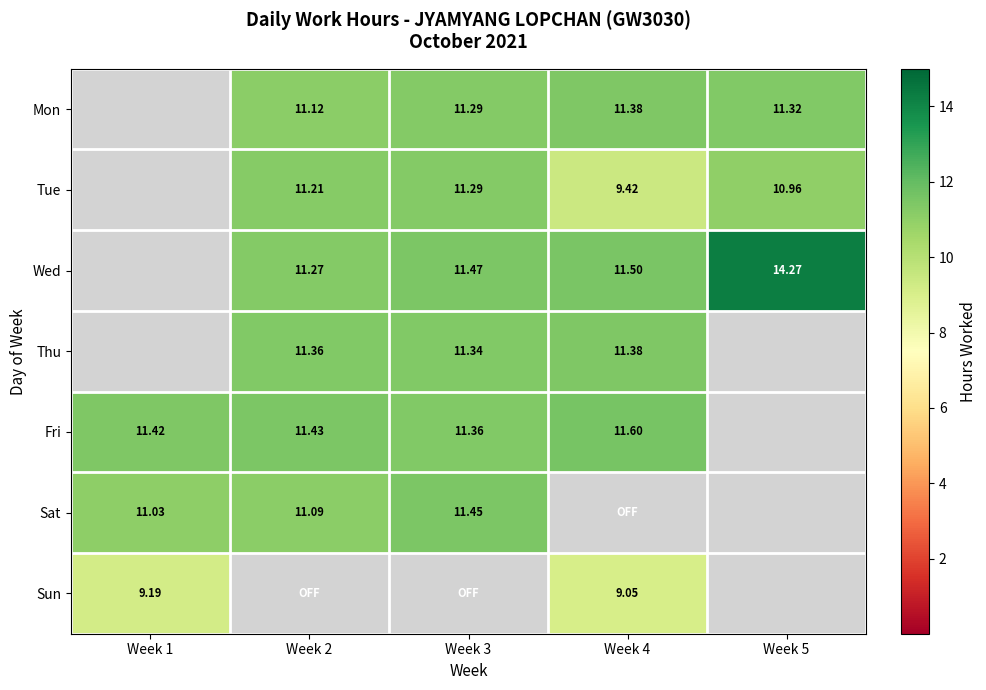

Which series has the largest total across all categories?

Wed